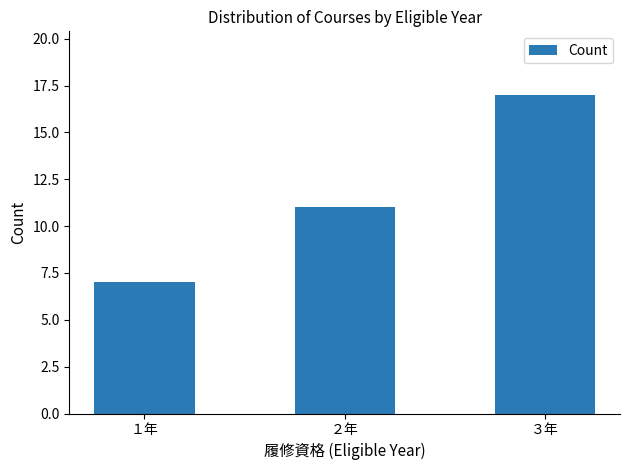

List the labels in order of value, largest first.

３年, ２年, １年